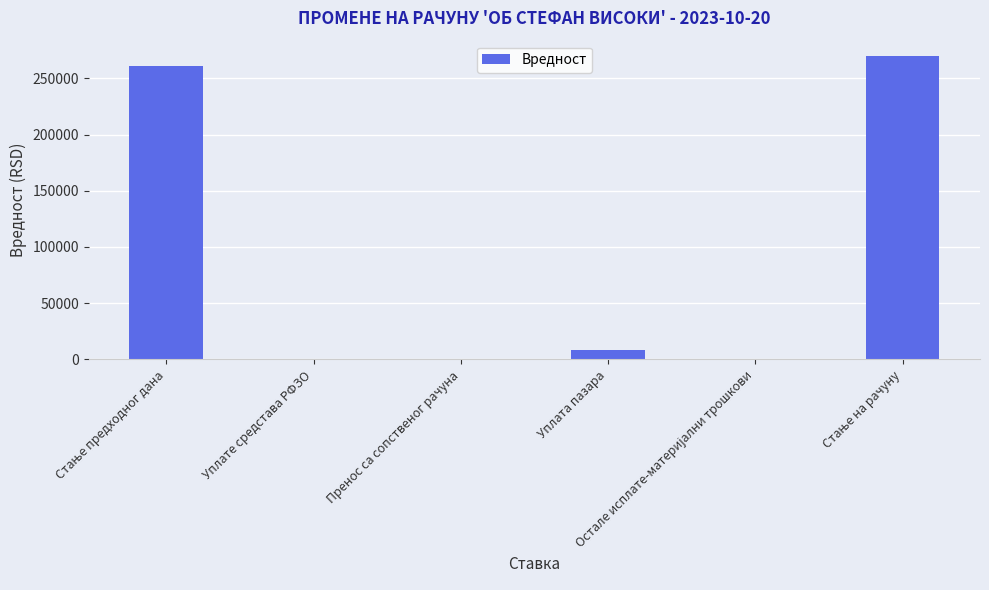

What is the sum of all values?

539996.8